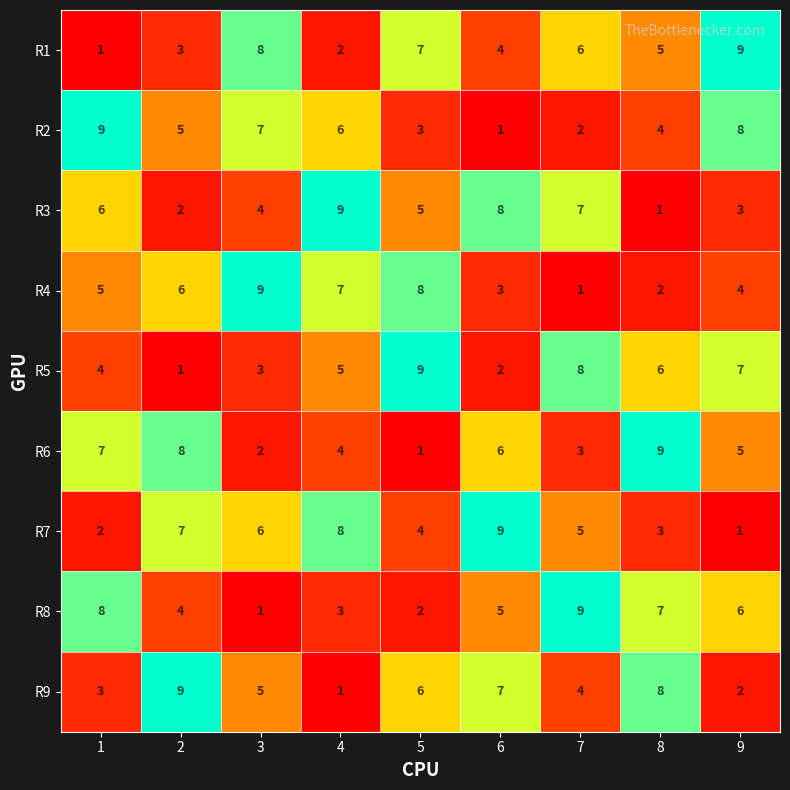

The R9 series shows 6 at 5. True or false?

True